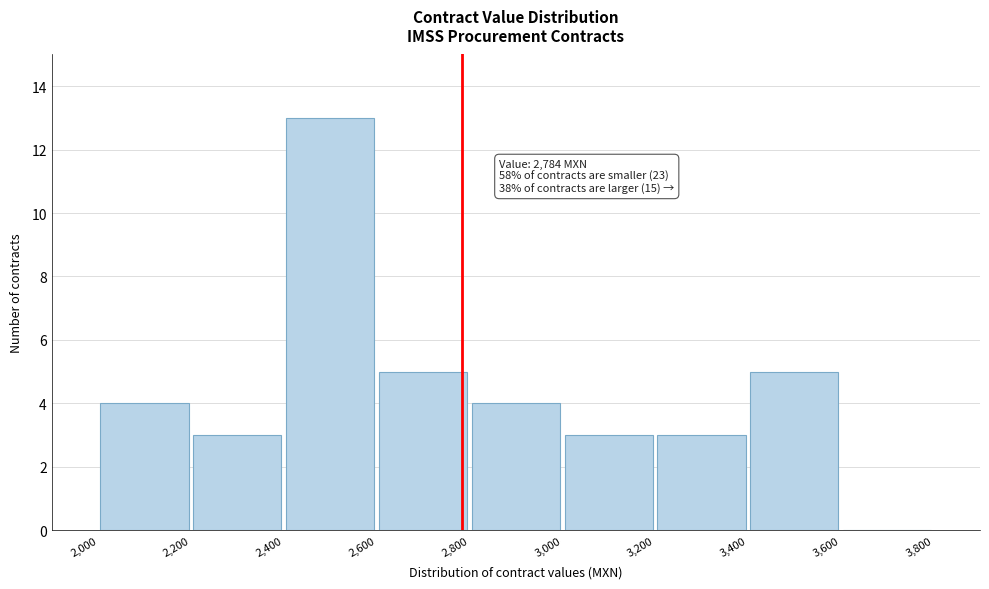

Which range on the x-axis has the tallest bar?

2,400 to 2,600